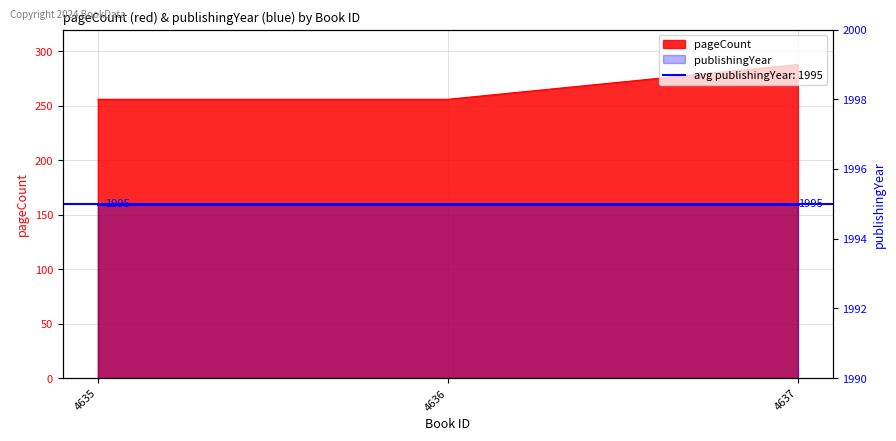

How many values exceed 256?

1